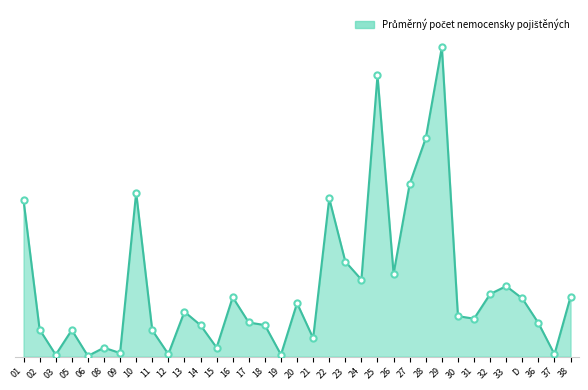

Approximately how many times larger is the value at 25 compared to 23?

3.0